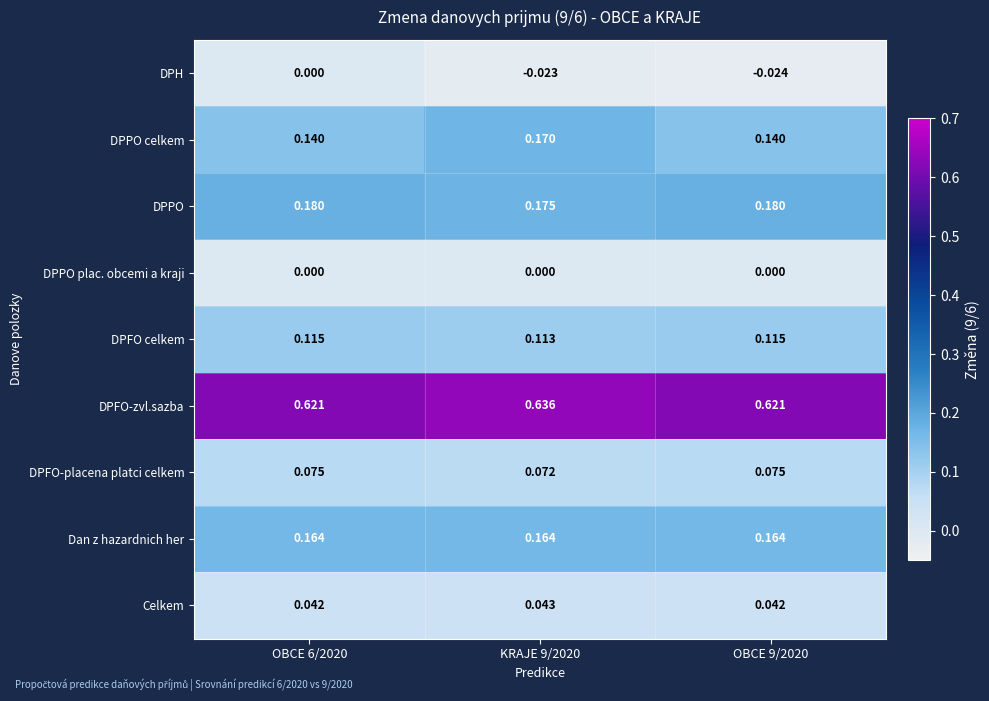

At OBCE 9/2020, list the series in order from smallest to largest.

DPH, DPPO plac. obcemi a kraji, Celkem, DPFO-placena platci celkem, DPFO celkem, DPPO celkem, Dan z hazardnich her, DPPO, DPFO-zvl.sazba